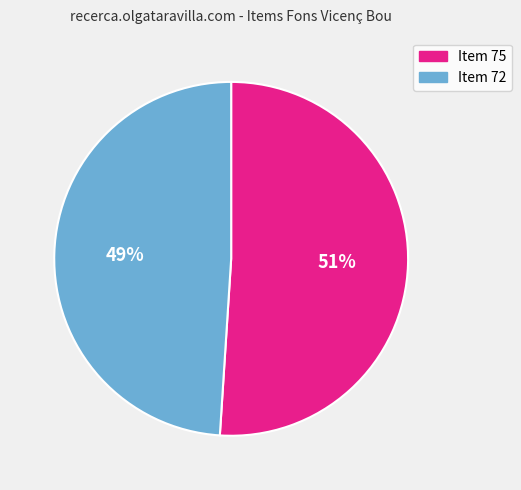

How many slices are in this pie chart?

2